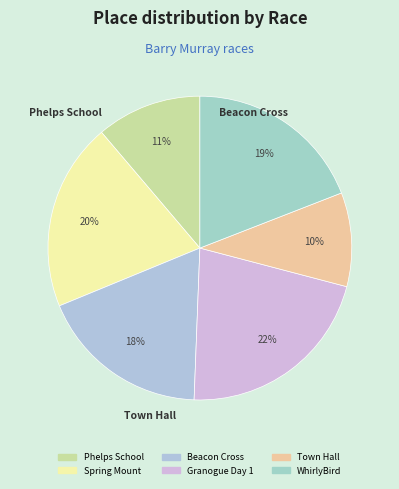

Count the number of slices in the pie.

6